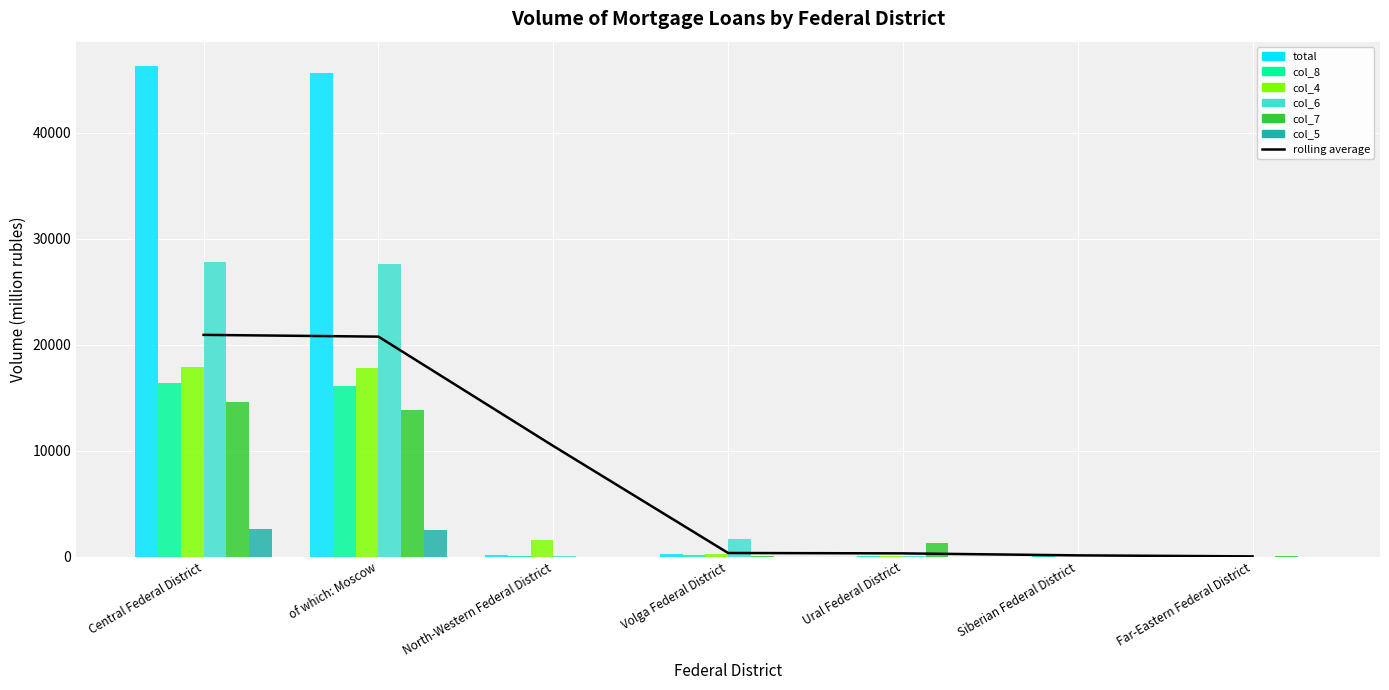

Reading left to right, list all the values displayed in this chart.

total: Central Federal District=46271	of which: Moscow=45670	North-Western Federal District=158	Volga Federal District=276	Ural Federal District=32	Siberian Federal District=0	Far-Eastern Federal District=161
col_8: Central Federal District=16407	of which: Moscow=16145	North-Western Federal District=39	Volga Federal District=191	Ural Federal District=45	Siberian Federal District=247	Far-Eastern Federal District=64
col_4: Central Federal District=17946	of which: Moscow=17842	North-Western Federal District=1571	Volga Federal District=246	Ural Federal District=39	Siberian Federal District=2	Far-Eastern Federal District=38
col_6: Central Federal District=27803	of which: Moscow=27583	North-Western Federal District=80	Volga Federal District=1682	Ural Federal District=65	Siberian Federal District=0	Far-Eastern Federal District=13
col_7: Central Federal District=14605	of which: Moscow=13814	North-Western Federal District=36	Volga Federal District=110	Ural Federal District=1283	Siberian Federal District=0	Far-Eastern Federal District=48
col_5: Central Federal District=2584	of which: Moscow=2561	North-Western Federal District=16	Volga Federal District=4	Ural Federal District=0	Siberian Federal District=0	Far-Eastern Federal District=5